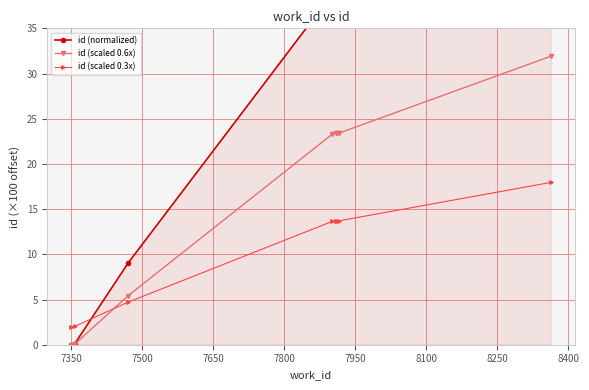

After their last crossing, which series has the higher values: id (scaled 0.3x) or id (scaled 0.6x)?

id (scaled 0.6x)